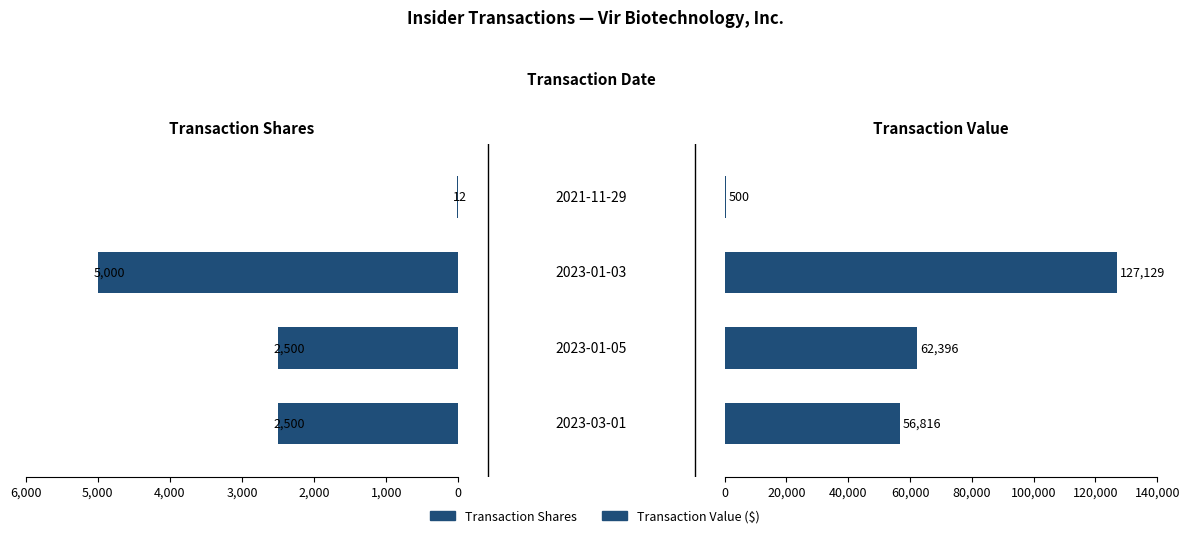

How many groups of bars are there?

4